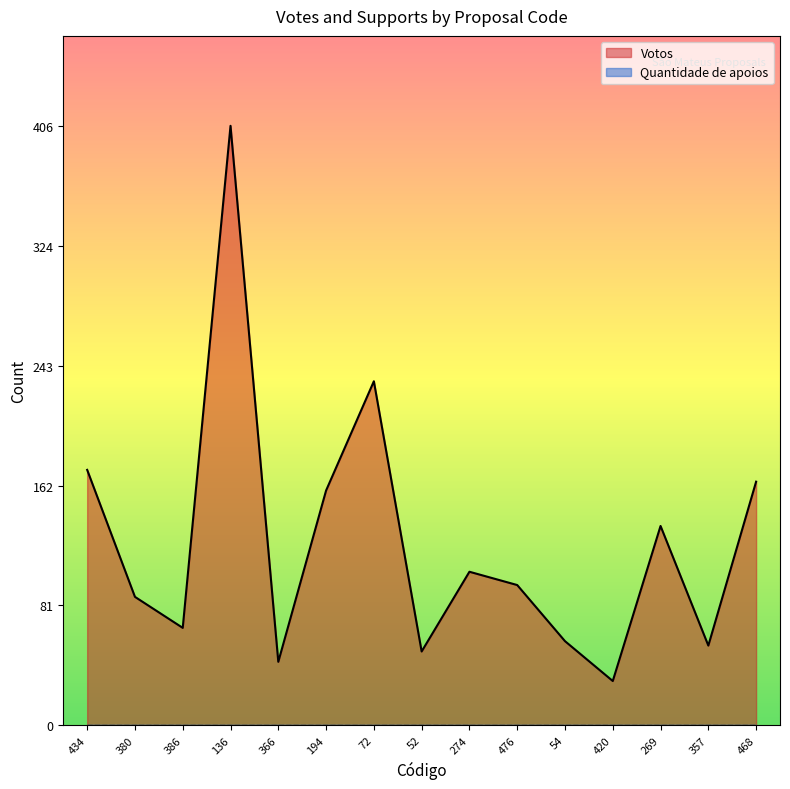

What position from the right is 468?

1